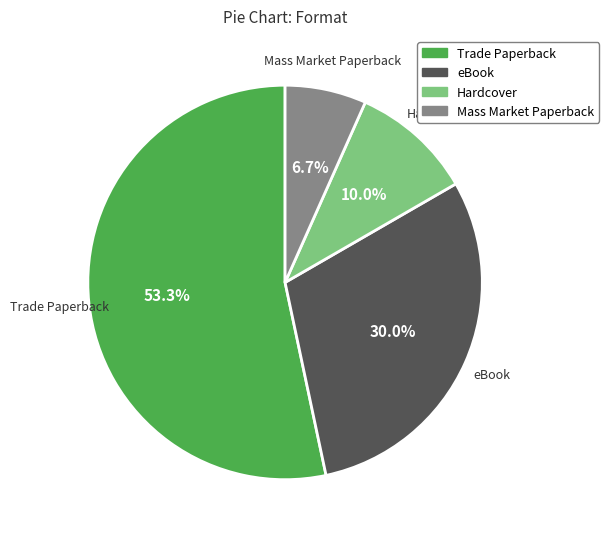

What is the smallest slice in the pie chart?

Mass Market Paperback